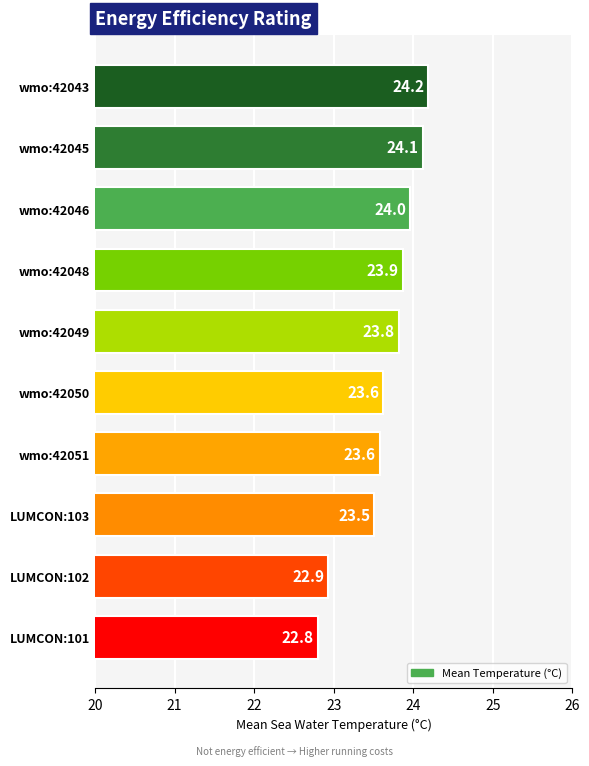

The value at wmo:42050 is 23.6. True or false?

True